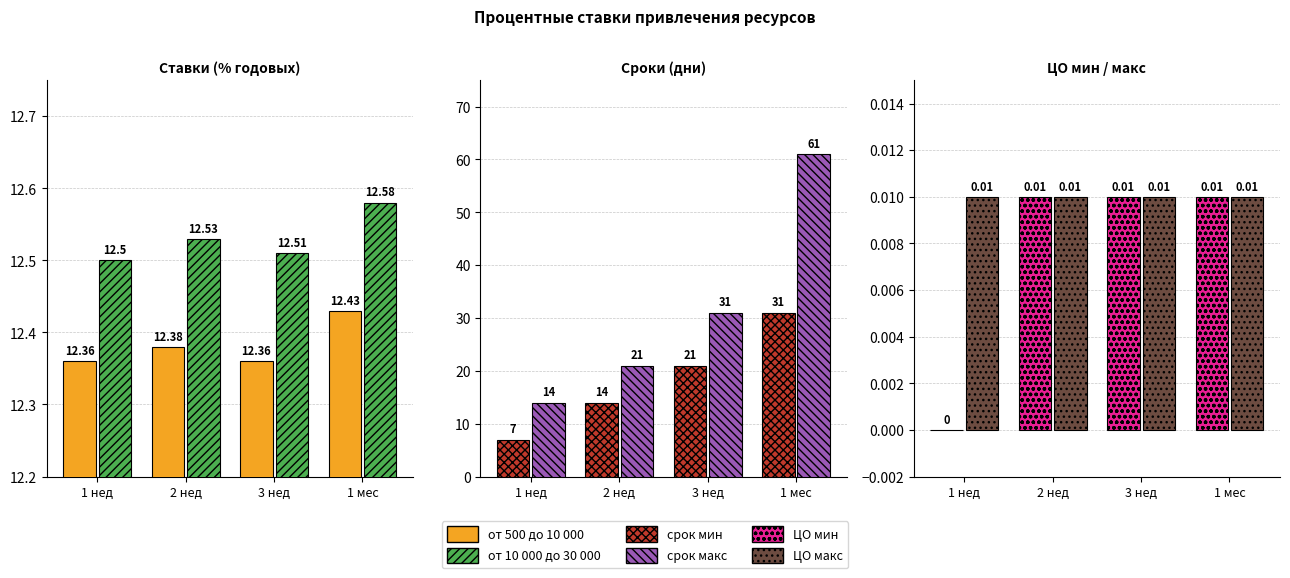

What is the approximate value of срок макс at 3 нед?

31.0